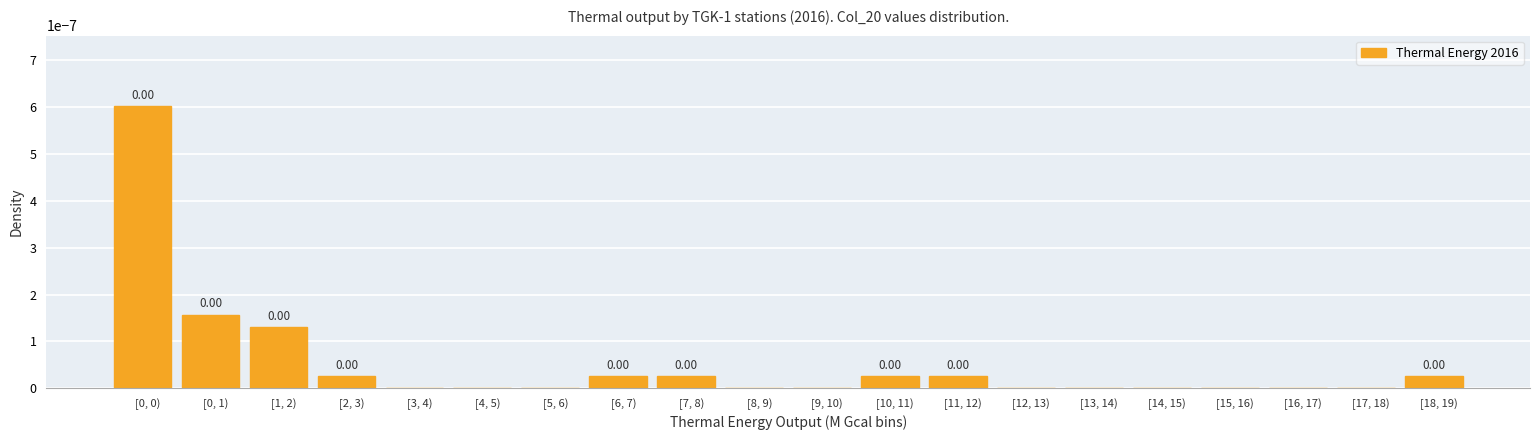

Which has a higher value, [11, 12) or [14, 15)?

[11, 12)